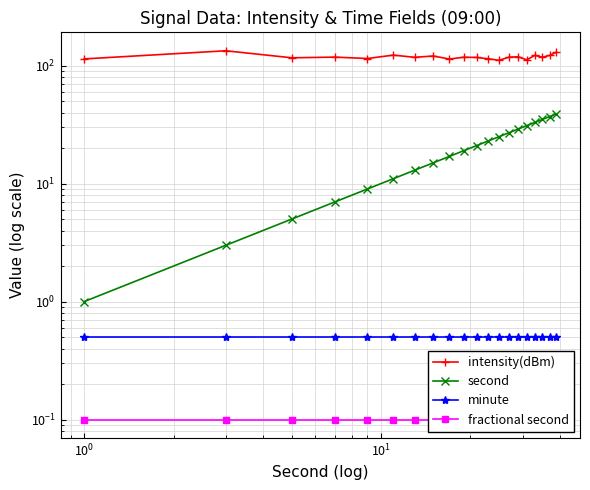

True or false: minute and second intersect in this chart.

False